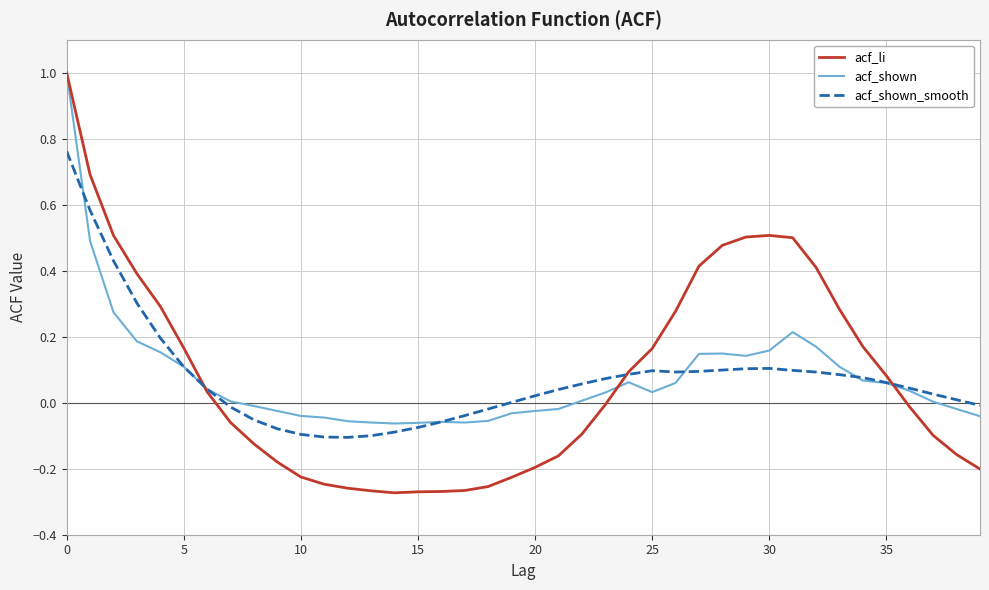

What is the greatest value displayed?

1.0